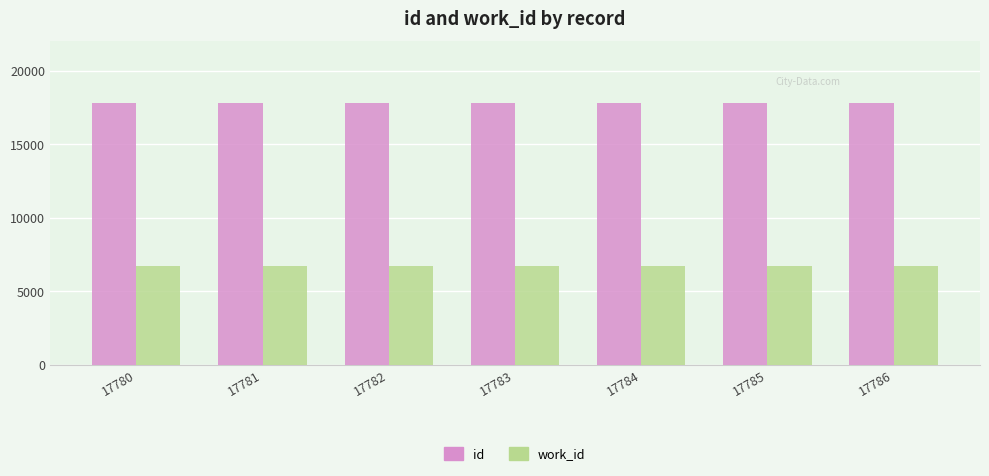

What is the minimum value shown in the chart?

6696